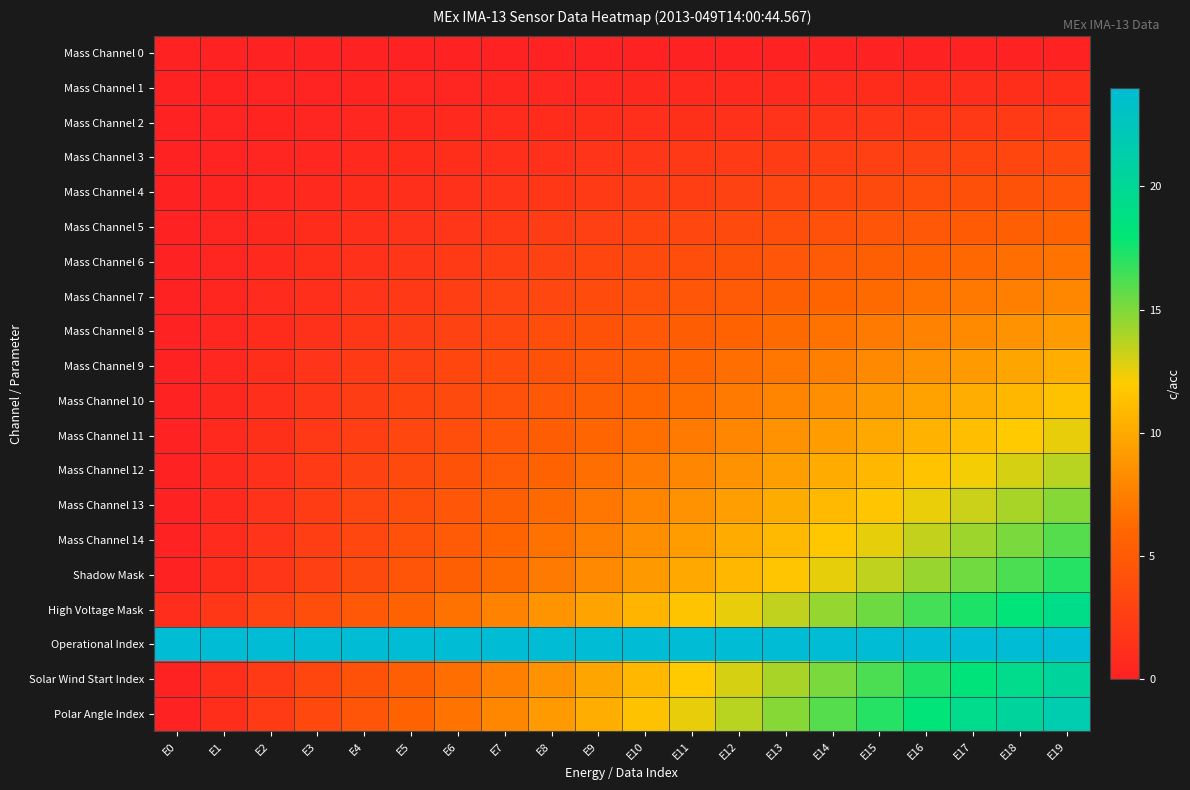

What is the total value across all series at E12?

161.8